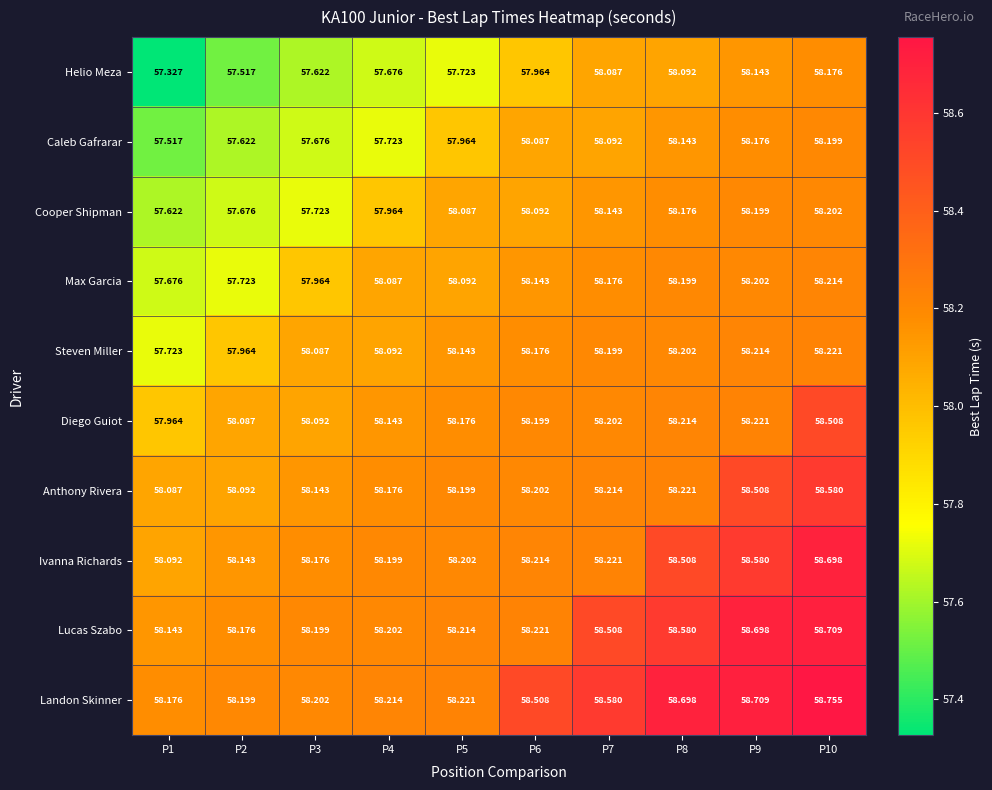

Which series has the widest spread of values?

Helio Meza